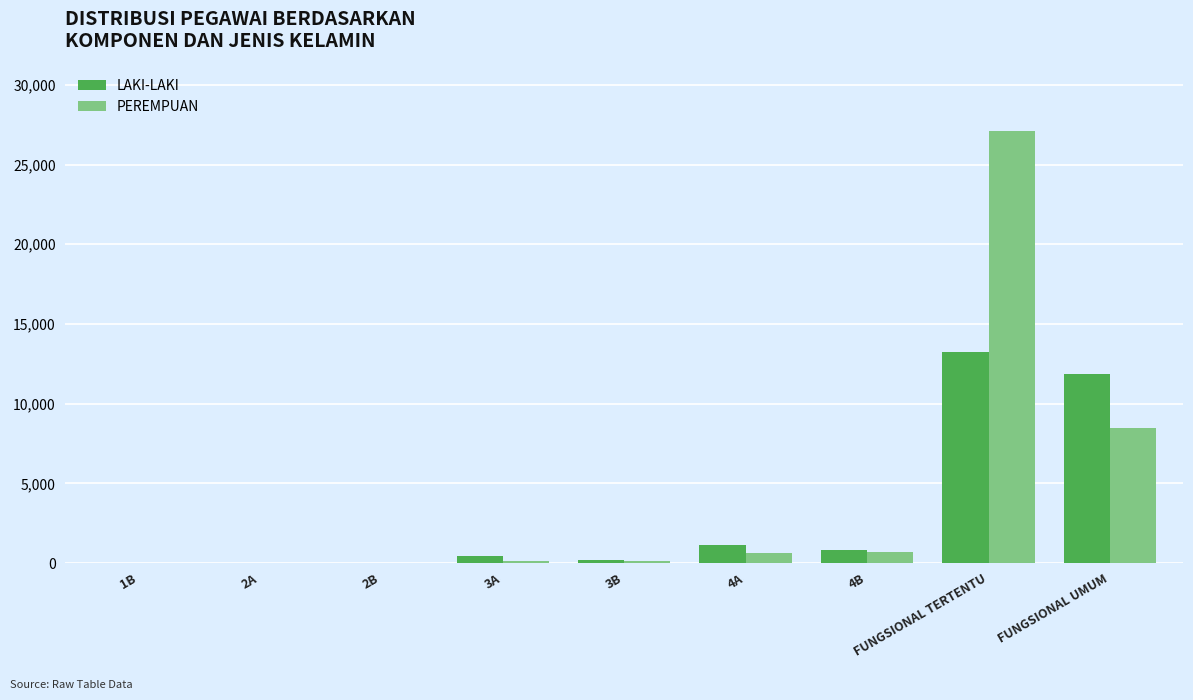

Which category has the highest value in the LAKI-LAKI series?

FUNGSIONAL TERTENTU